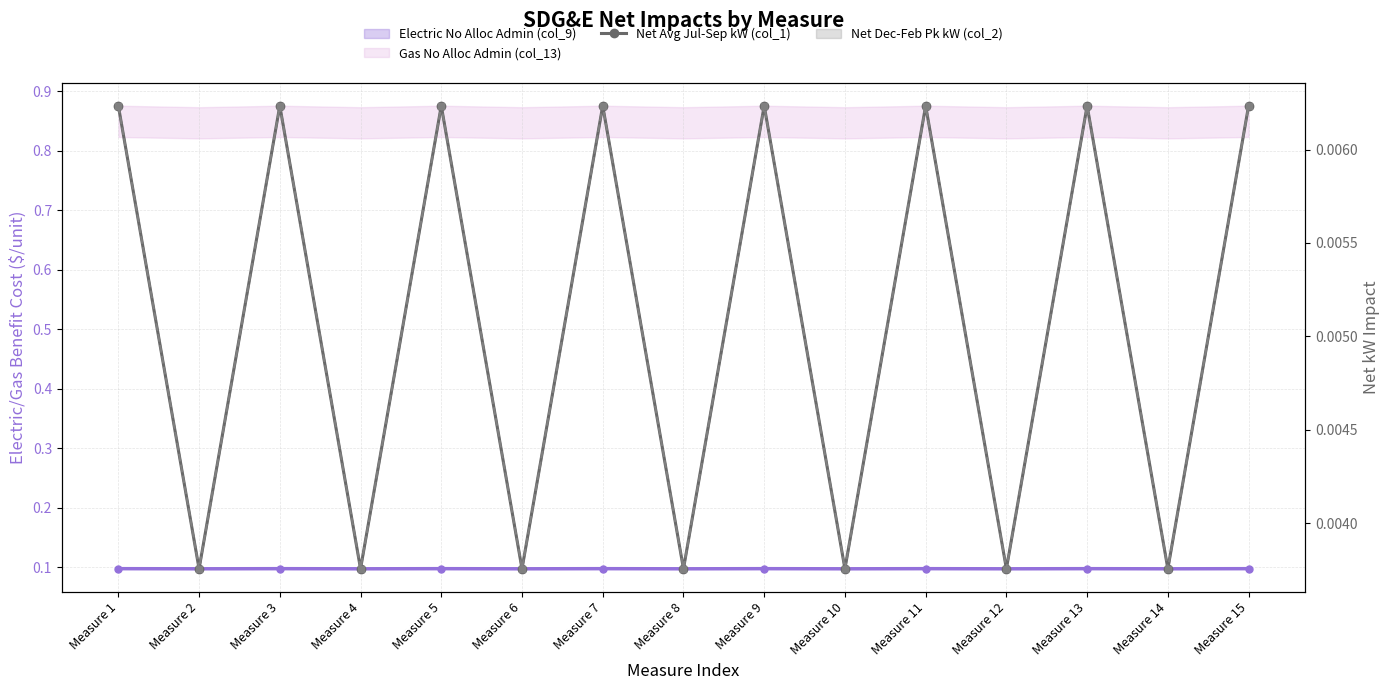

Is the value of Net Dec-Feb Pk kW (col_2) at Measure 12 greater than the value of Net Avg Jul-Sep kW (col_1) at Measure 5?

No